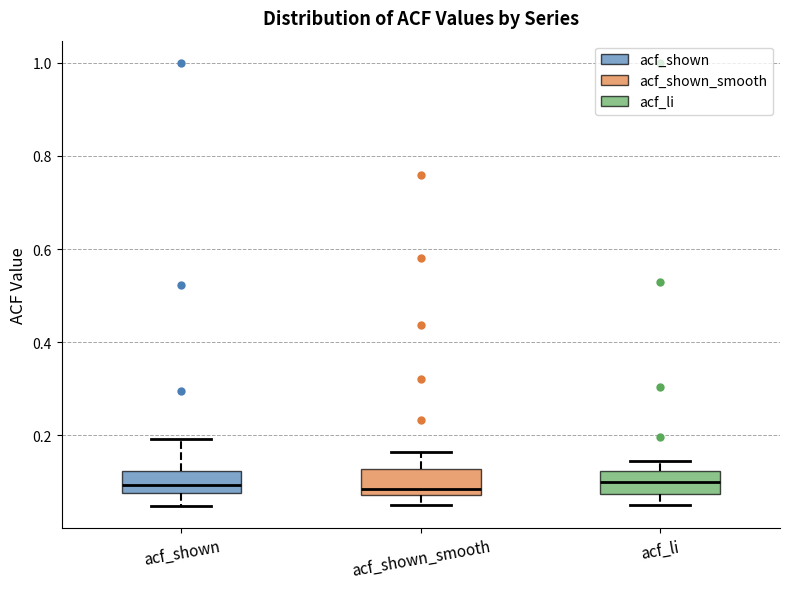

Reading left to right, read every box against the y-axis: the position of its median line, the range the box covers, and the ends of its whiskers. The values are not printed on the chart, so give them approximately, as read against the axis.

acf_shown: median 0.10, box 0.08 to 0.12, whiskers 0.04 to 0.20
acf_shown_smooth: median 0.08 (just above the box's lower edge), box 0.08 to 0.12, whiskers 0.06 to 0.16
acf_li: median 0.10, box 0.08 to 0.12, whiskers 0.06 to 0.14